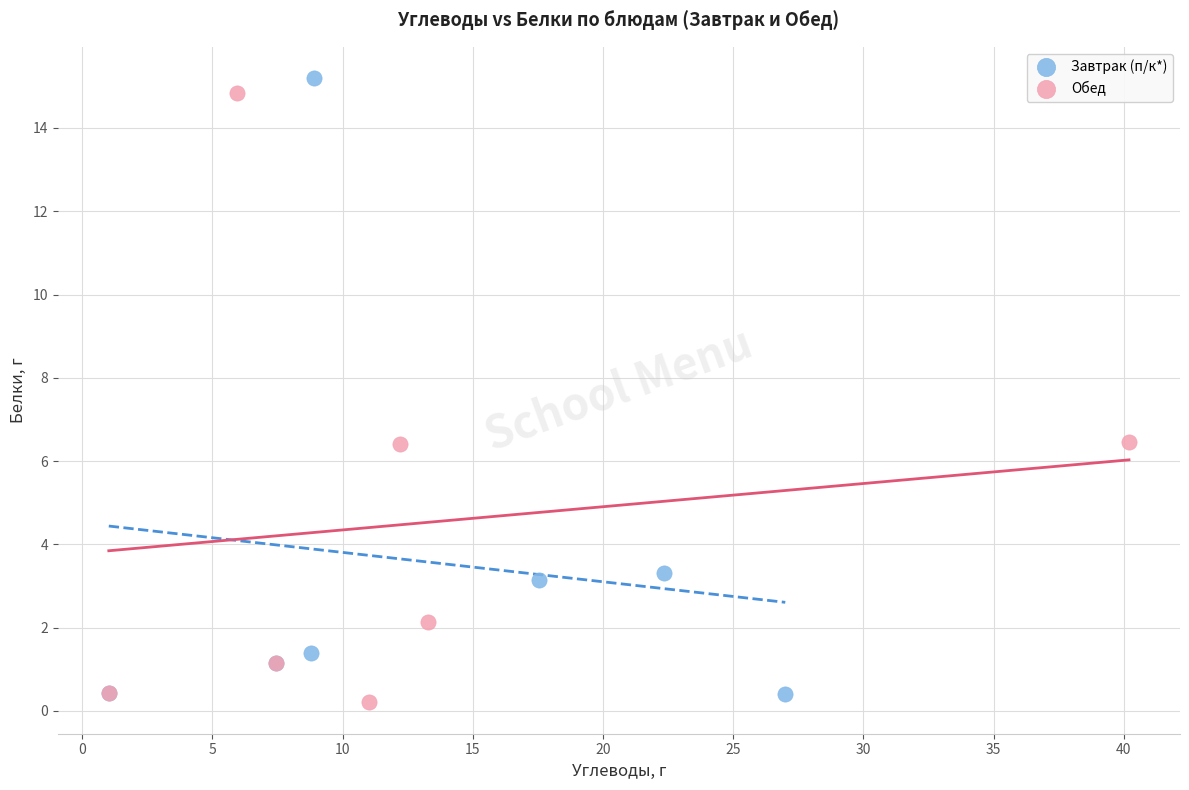

Which series reaches the maximum Y coordinate?

Завтрак (п/к*)